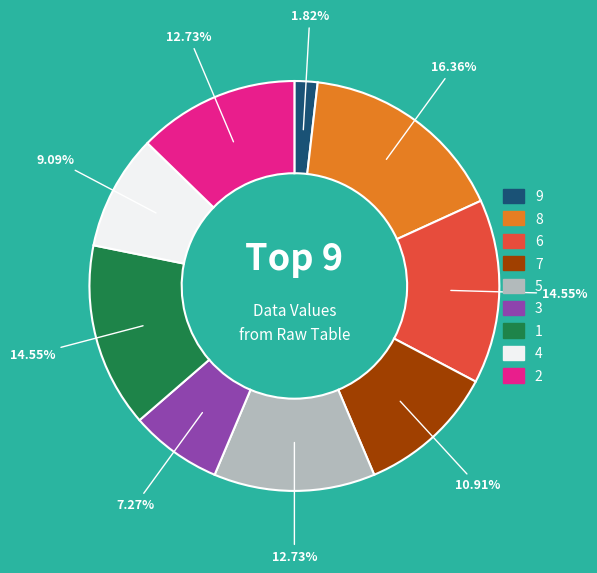

How many slices are in this pie chart?

9